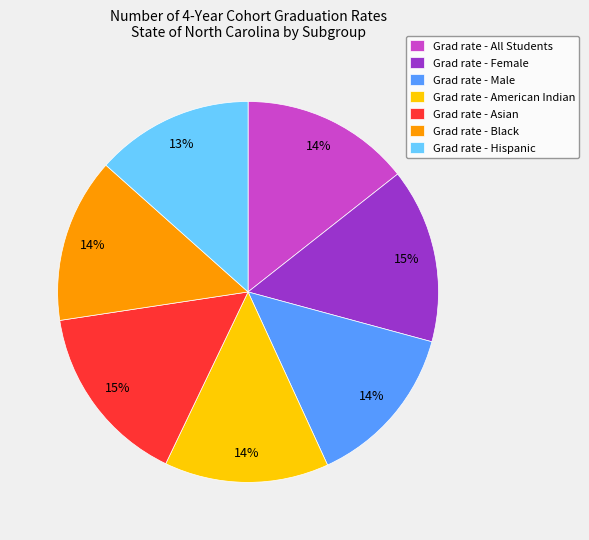

What is the ratio of the value at Grad rate - All Students to the value at Grad rate - Asian?

0.9